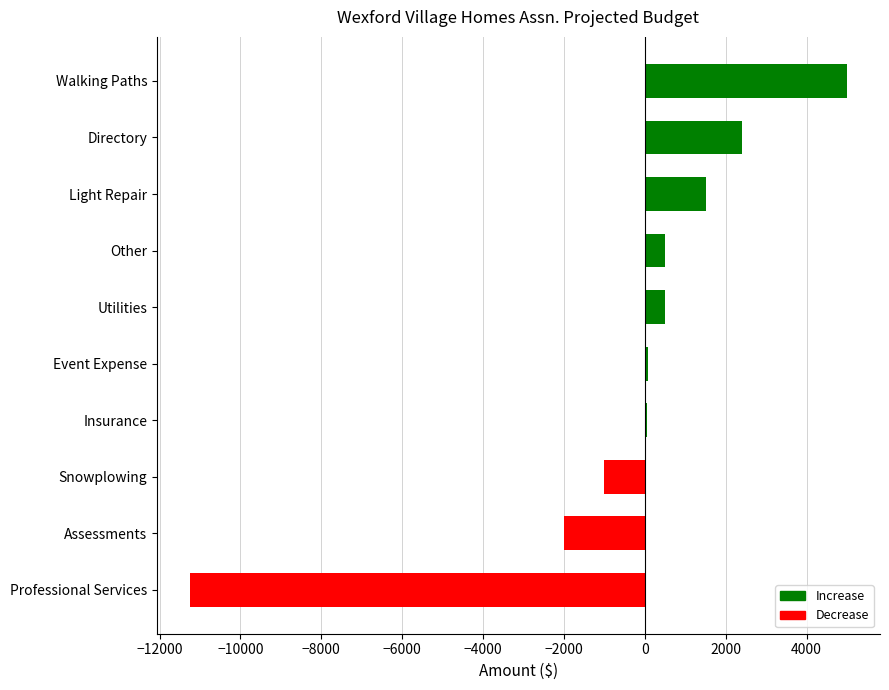

Count the number of data series in this chart.

1